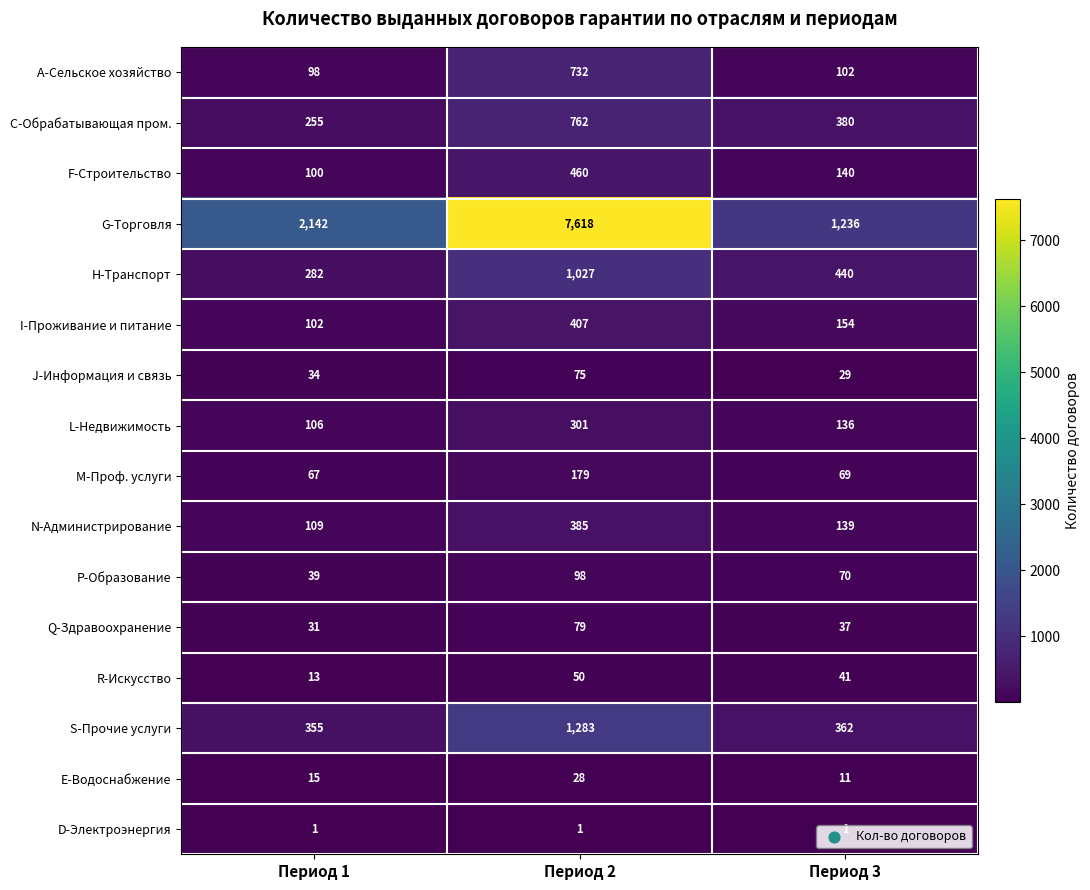

What is the total value across all series at Период 2?

13485